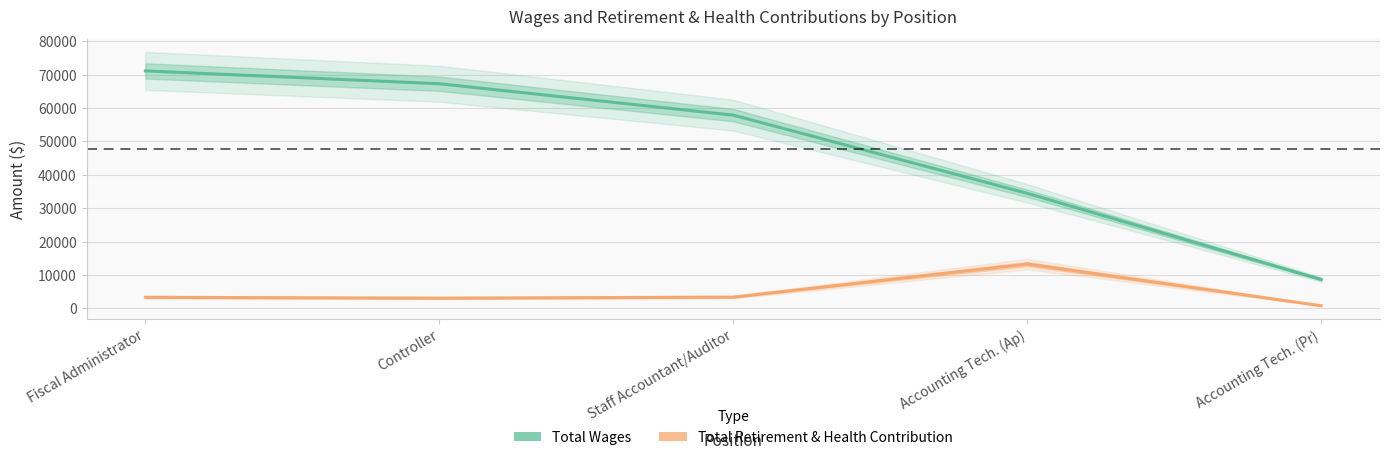

How many series are shown in this chart?

2